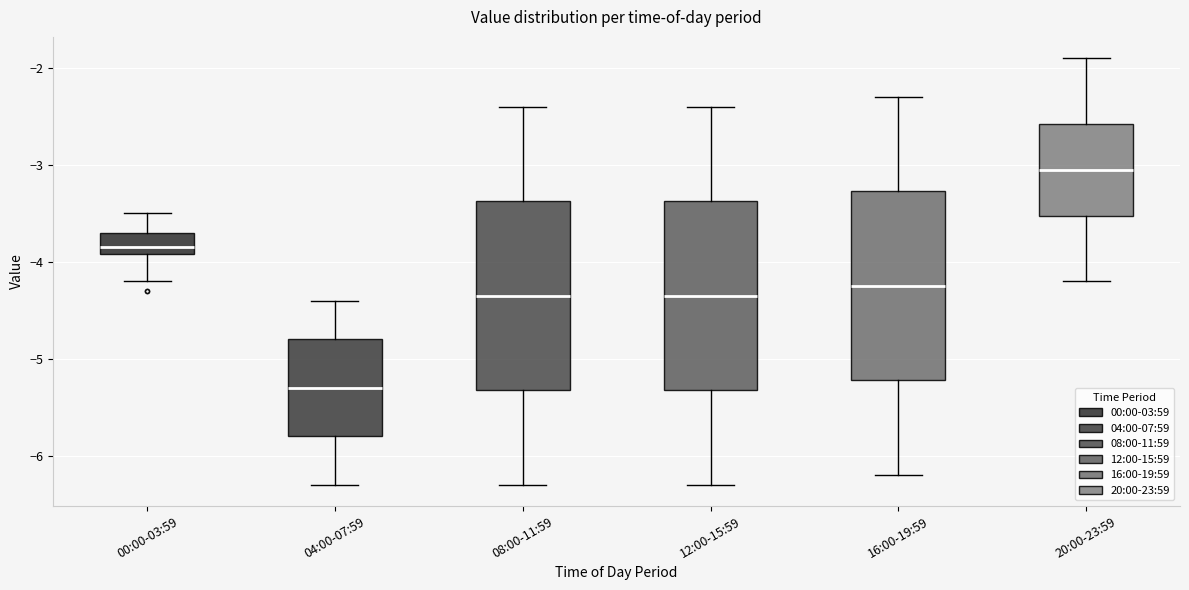

Where is the lower edge of the box for 08:00-11:59 on the y-axis? The values are not printed on the chart, so give them approximately, as read against the axis.

-5.3